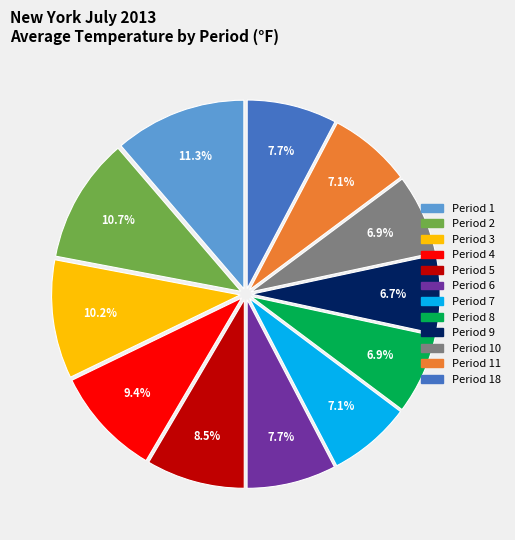

Which slice is the largest?

Period 1